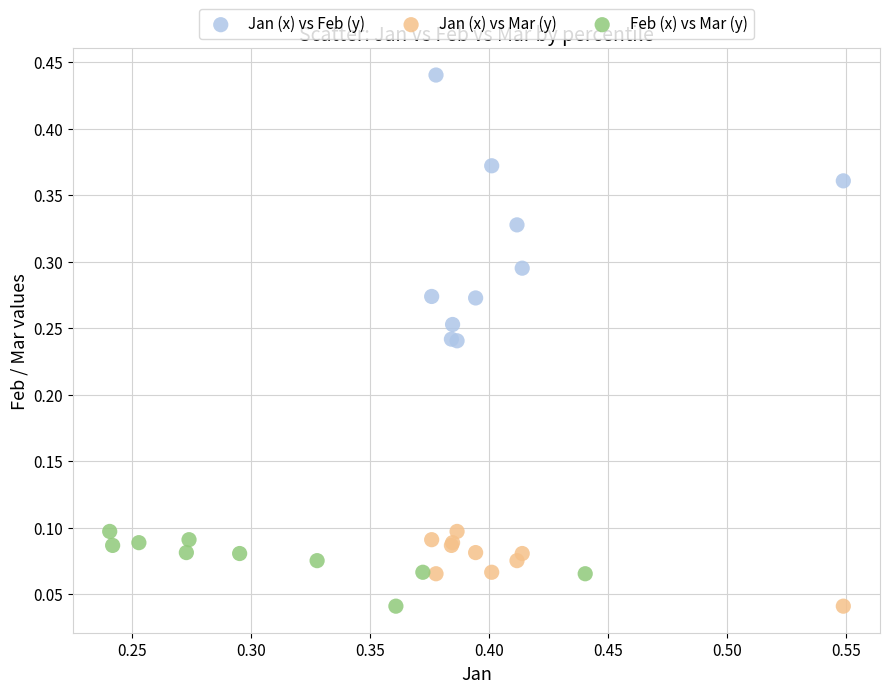

Which series reaches the maximum Y coordinate?

Jan (x) vs Feb (y)